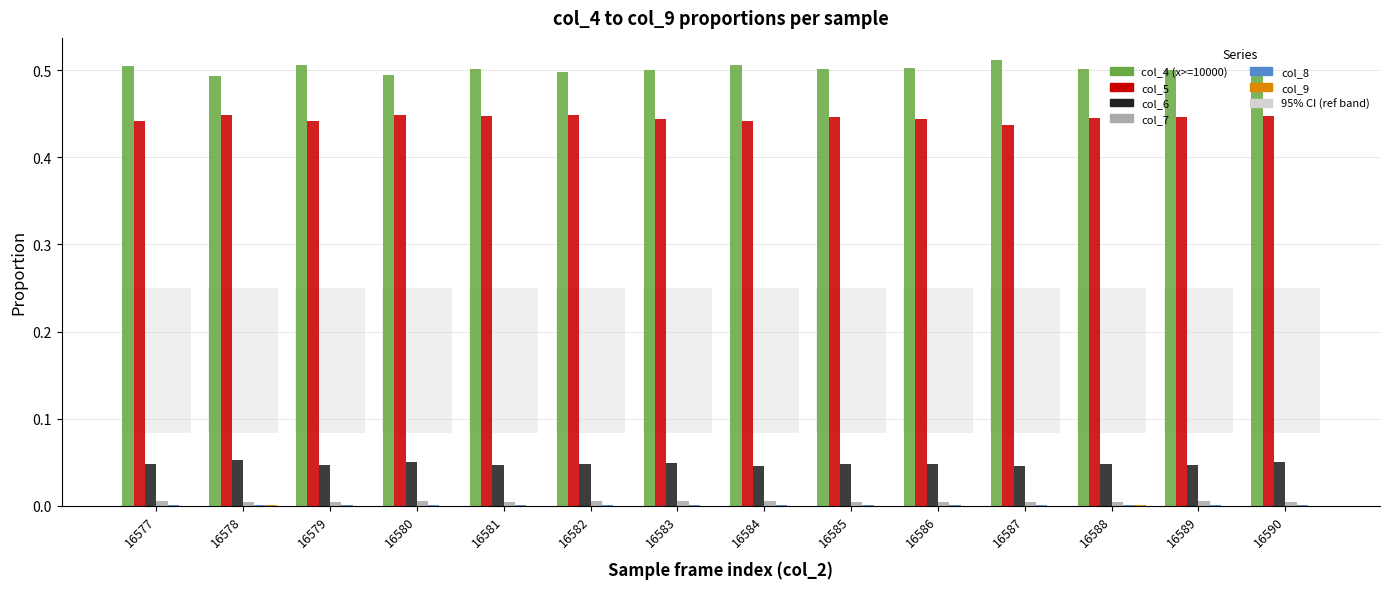

Is it true that col_4 (x>=10000) equals 0.5 at 16585?

True